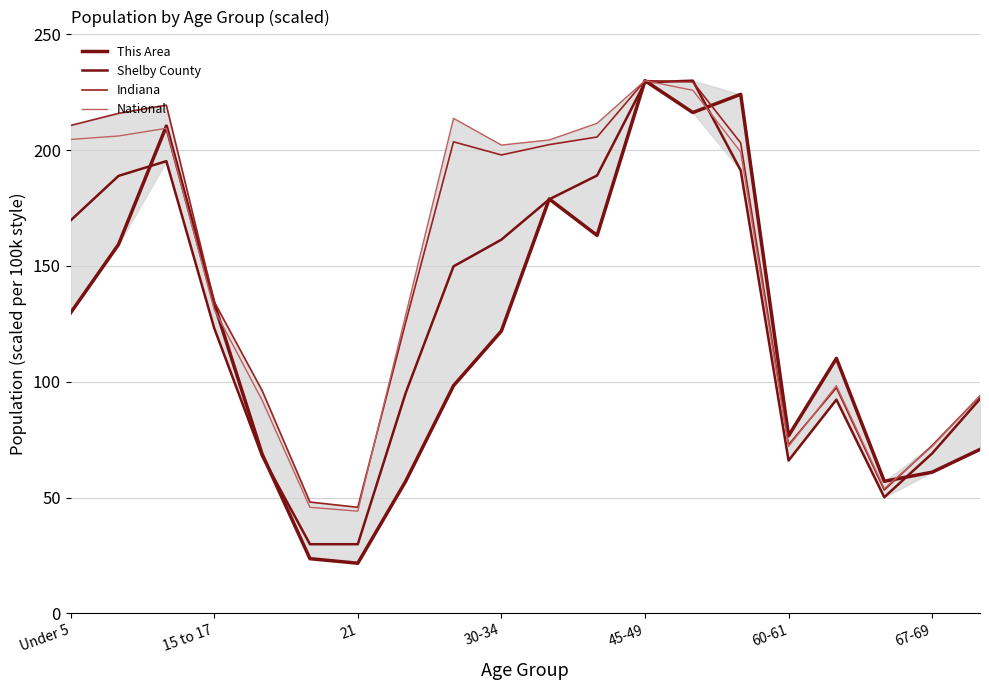

Which category has the highest value in the National series?

45-49